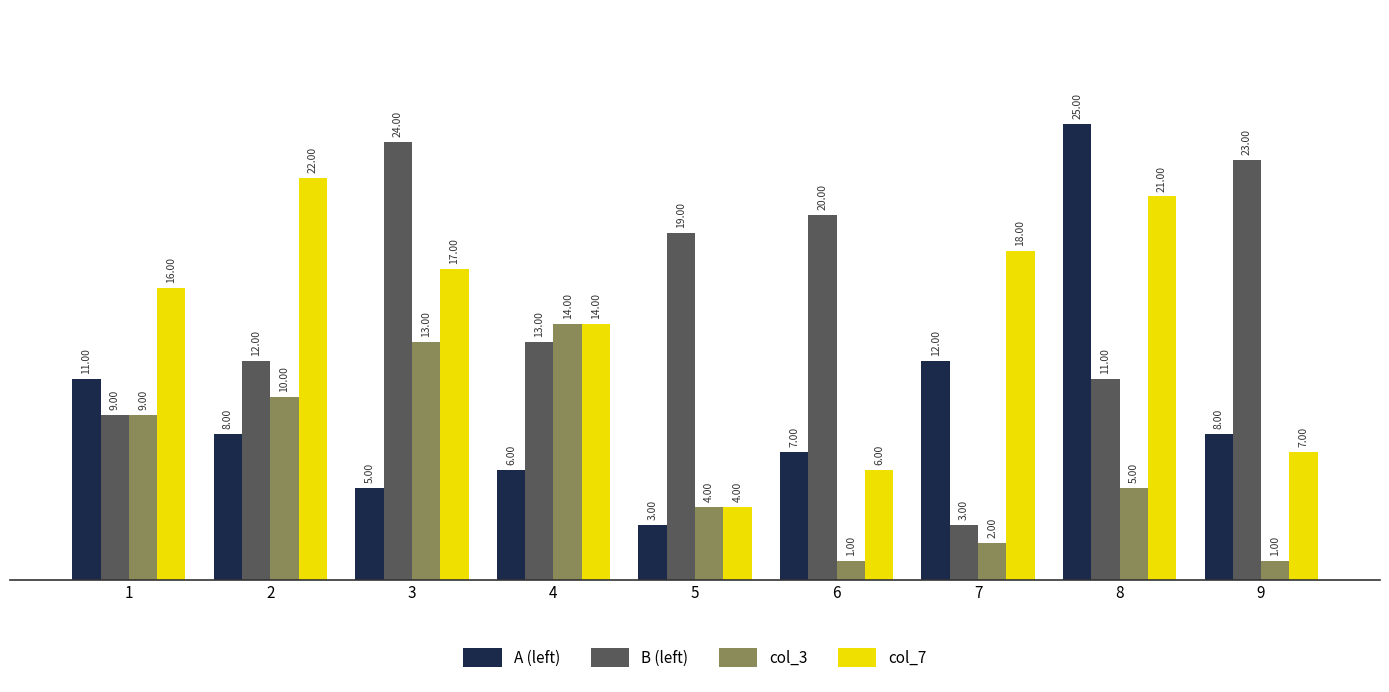

How many distinct data groups are displayed?

4